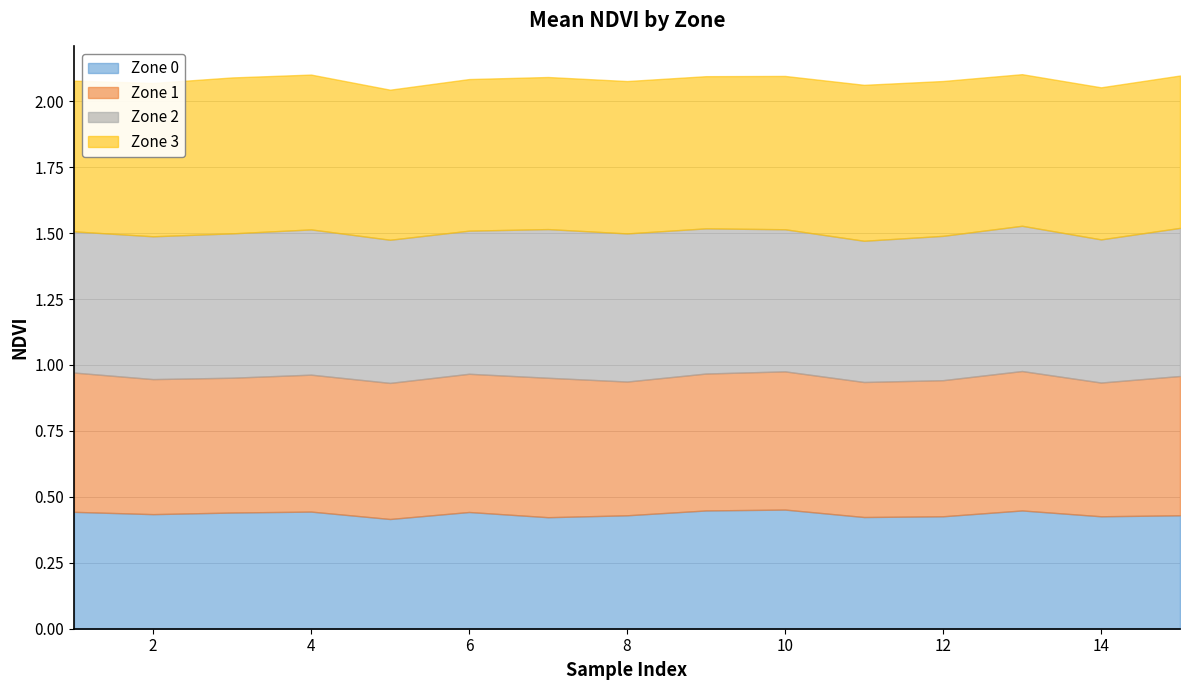

What is the sum of the Zone 0 values at 8 and 13?

0.9